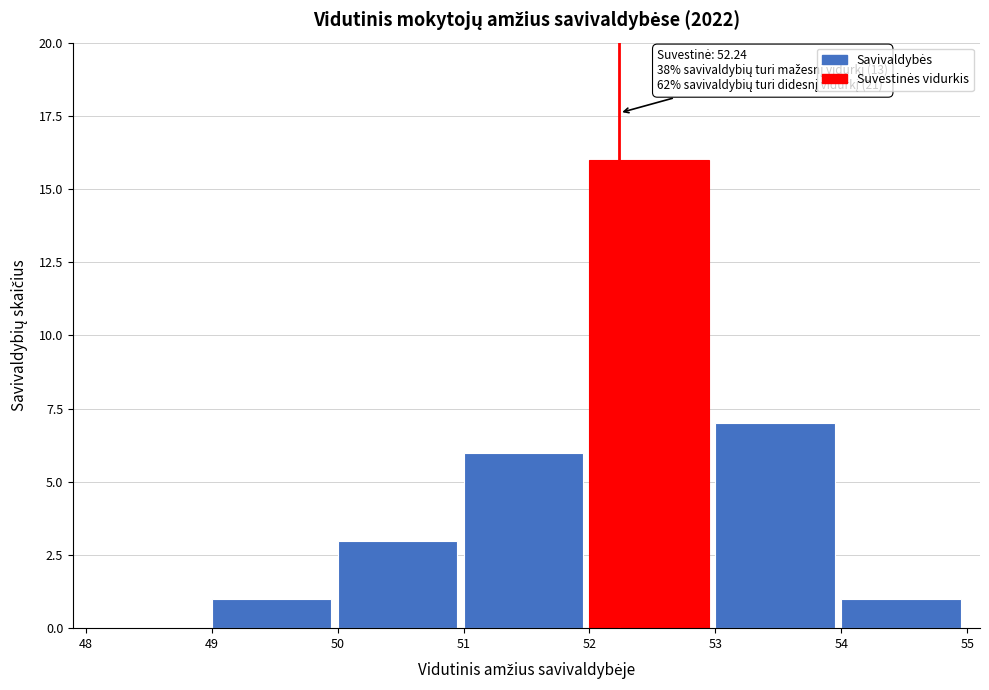

Over which range of the x-axis is the bar tallest?

52 to 53